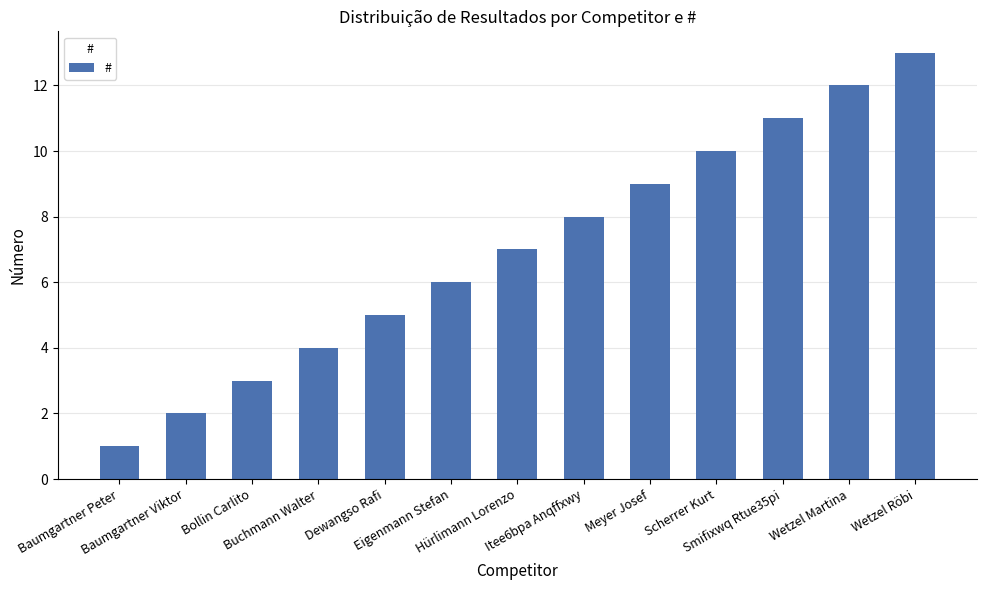

How many values are below 7?

6